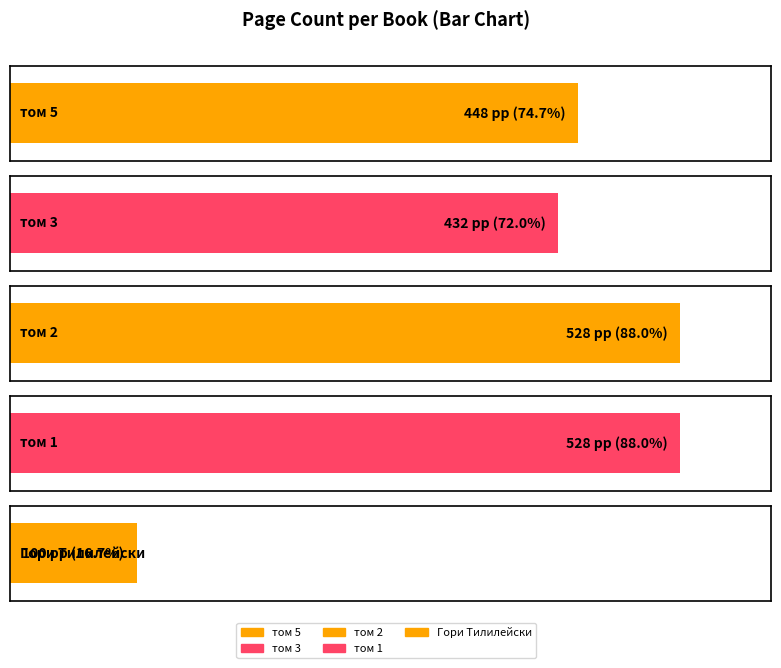

What value does the data have at том 1, to the nearest 50?

550